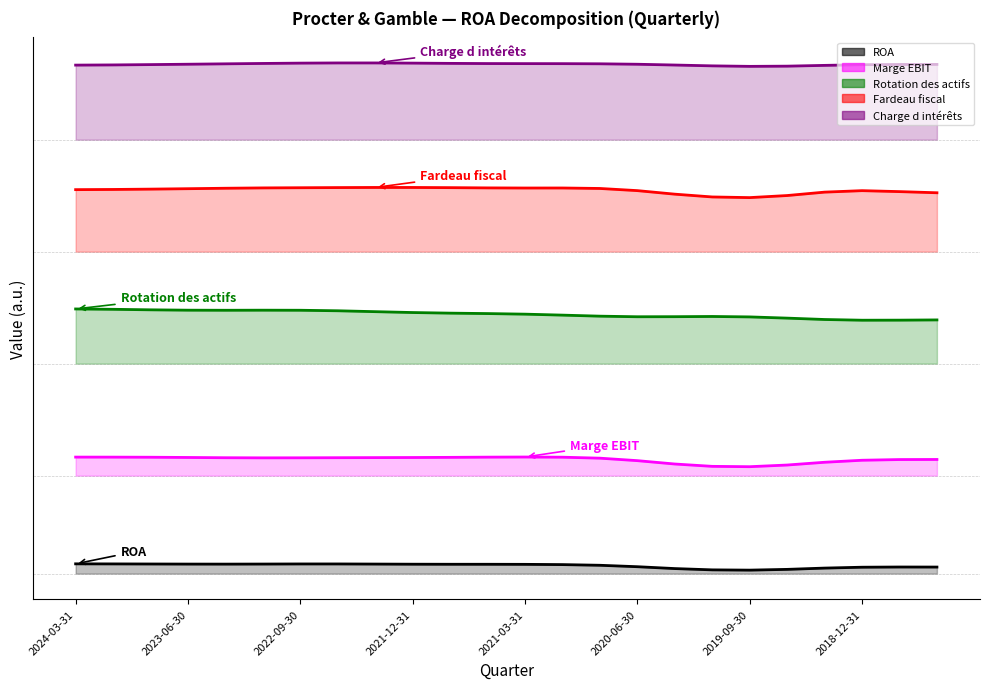

Read the Fardeau fiscal value at 2022-09-30.

0.8